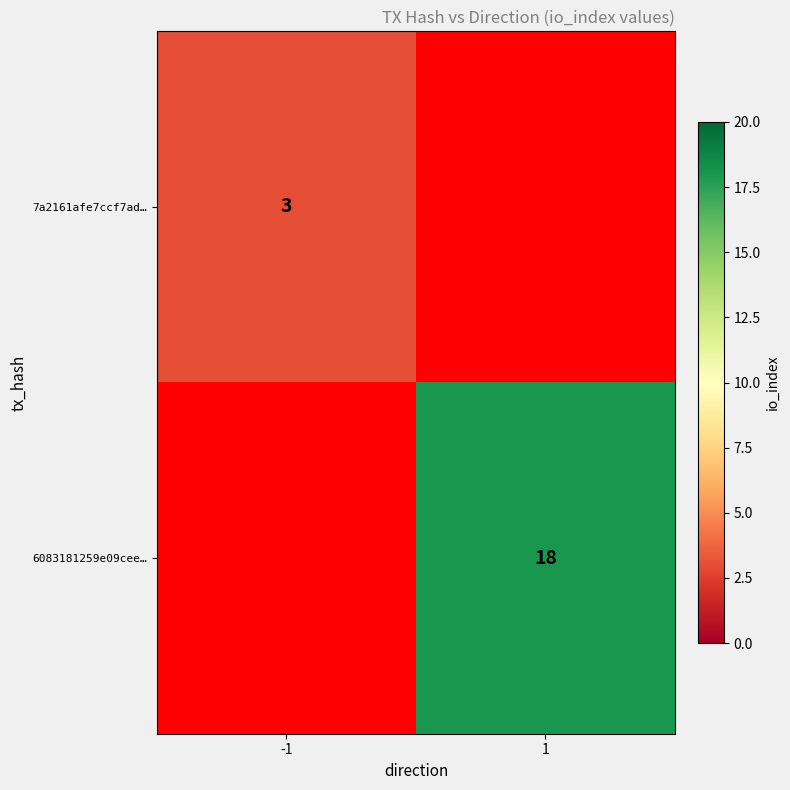

Is the value of 7a2161afe7ccf7ad… at -1 greater than the value of 6083181259e09cee… at 1?

No